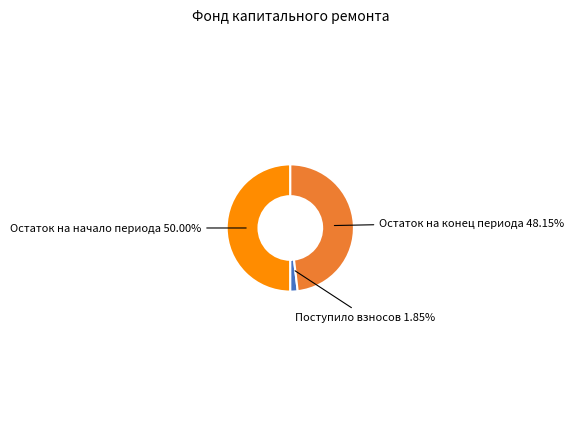

Does any single category account for the majority?

No